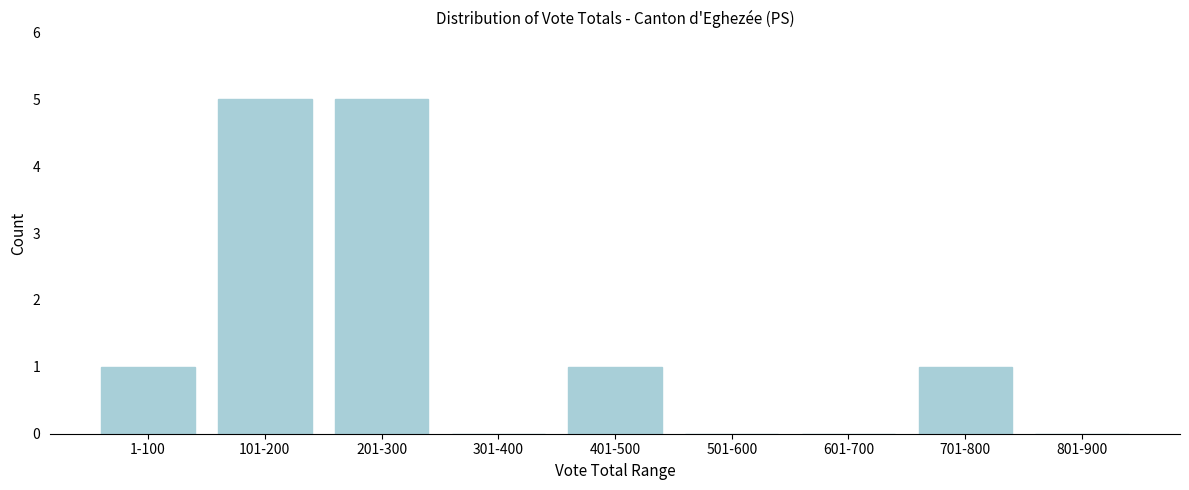

Reading left to right, what are all the values shown in this chart?

1-100=1	101-200=5	201-300=5	301-400=0	401-500=1	501-600=0	601-700=0	701-800=1	801-900=0